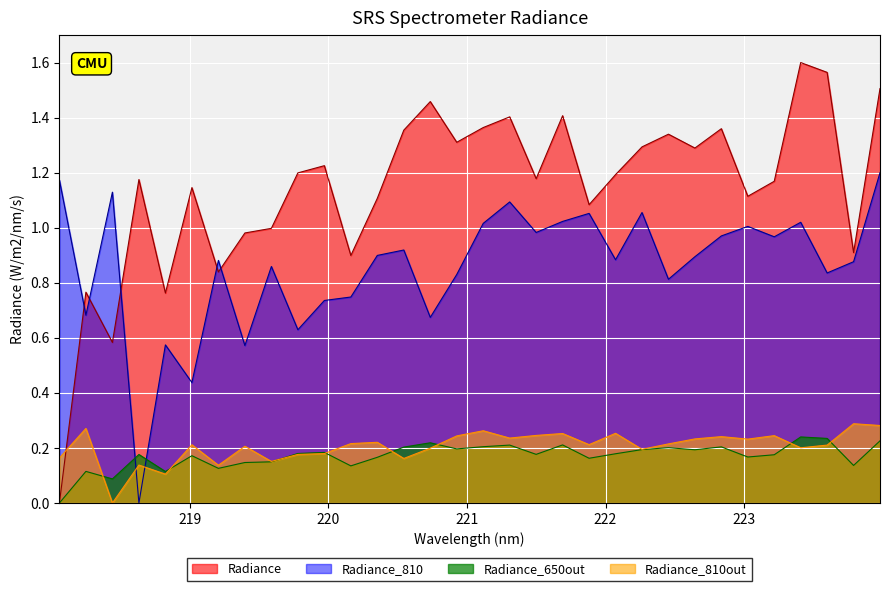

What is the difference between the values at 218.6332 and 220.3533?

0.1